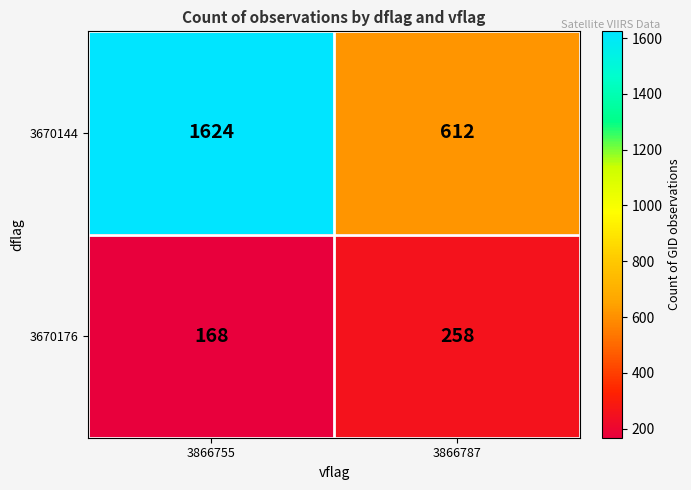

Rank the series at 3866787 from highest to lowest value.

3670144, 3670176